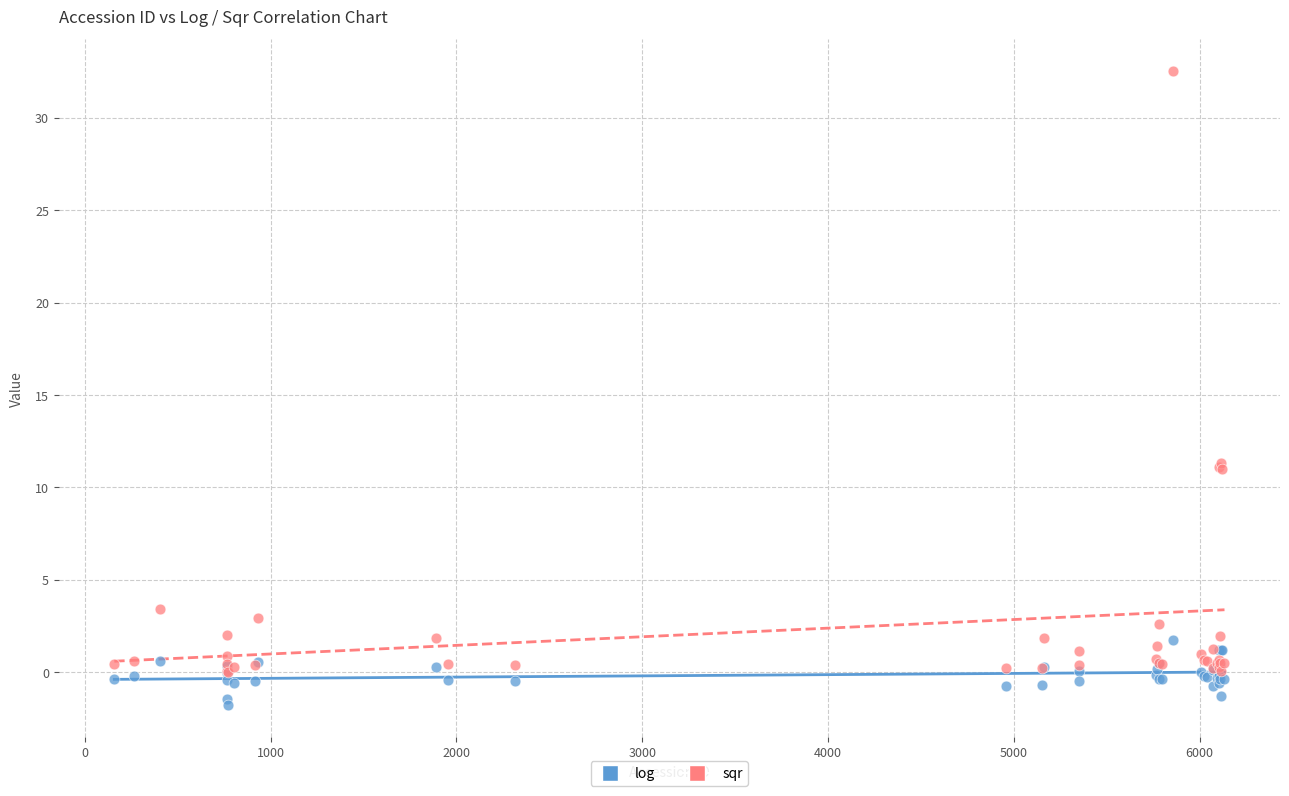

What are all the series names shown in the legend?

log, sqr